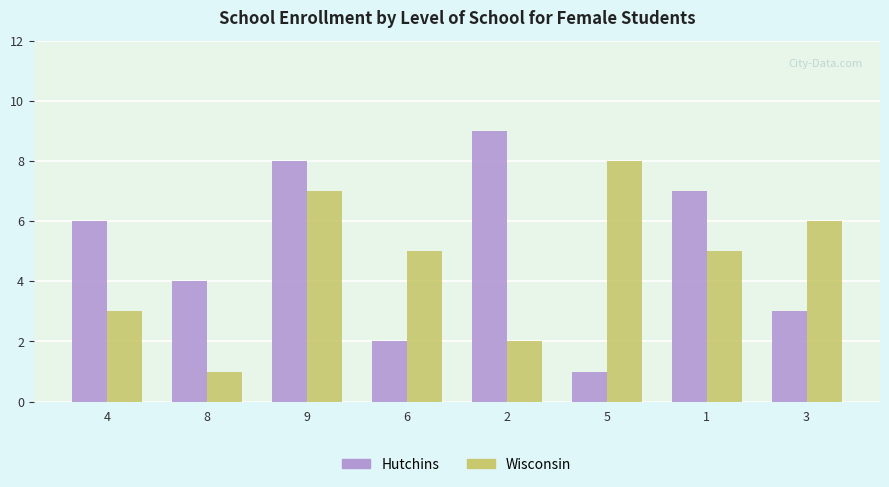

True or false: Wisconsin has a value of 4 at 4.

False